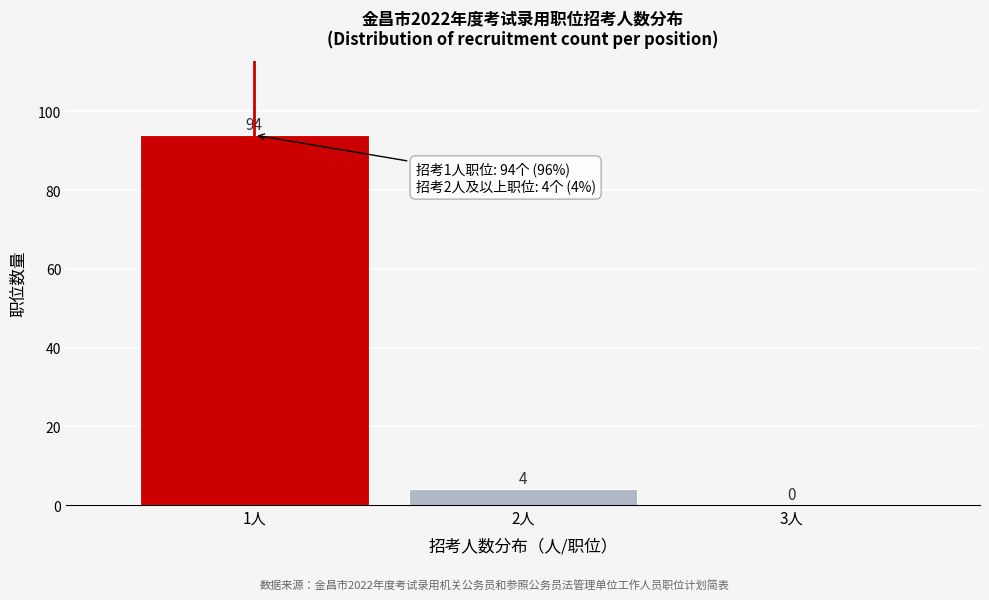

Reading left to right, transcribe this chart: for each bar, give the range it covers on the x-axis and its height.

0.5 to 1.5: 94
1.5 to 2.5: 4
2.5 to 3.5: 0